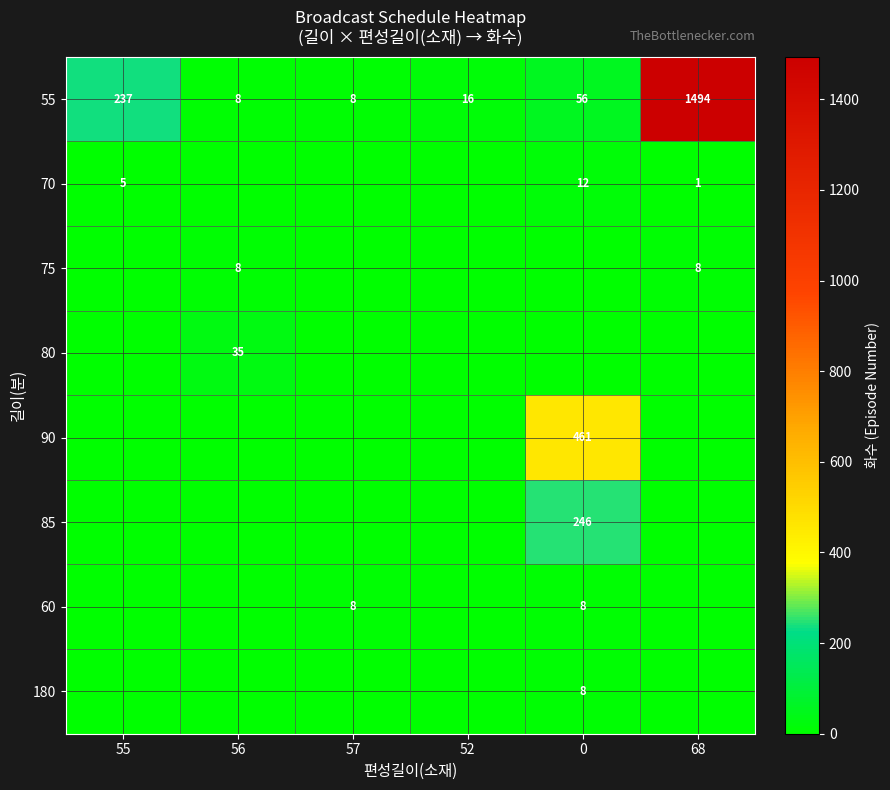

How many data points does each series have?

6